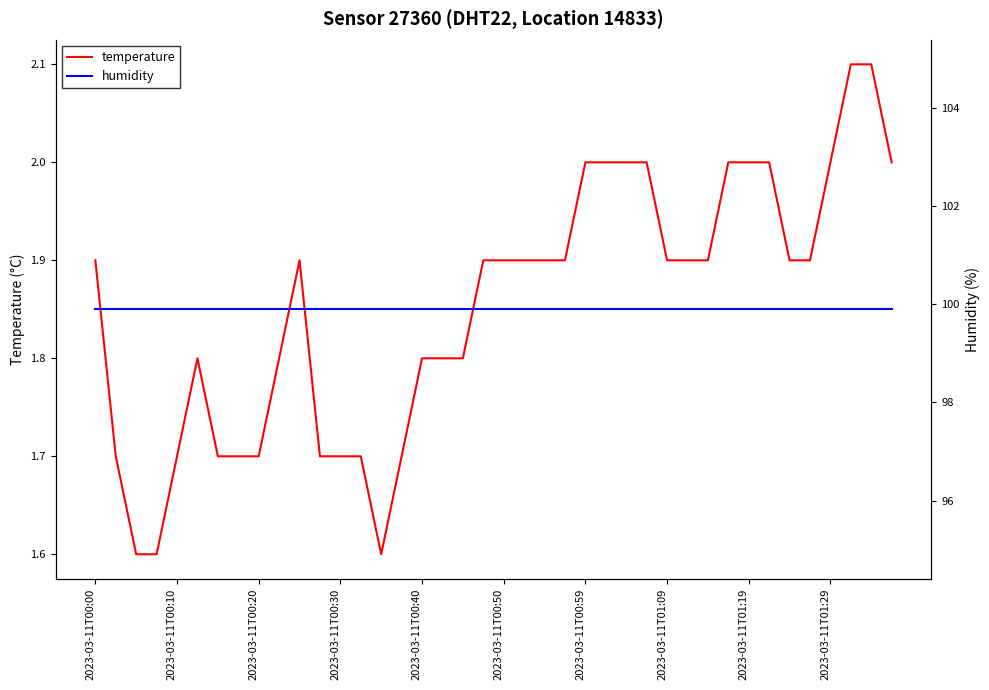

What is the minimum value for temperature?

1.6